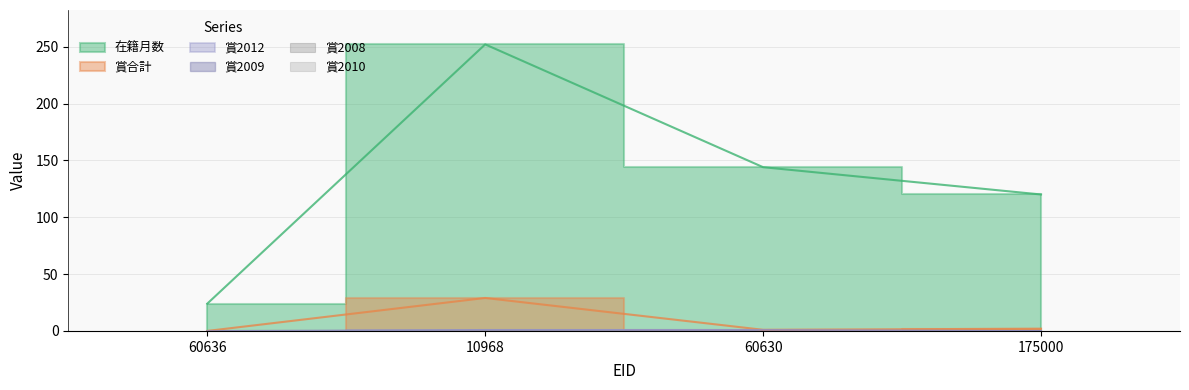

At which category is the sum across all series the highest?

10968